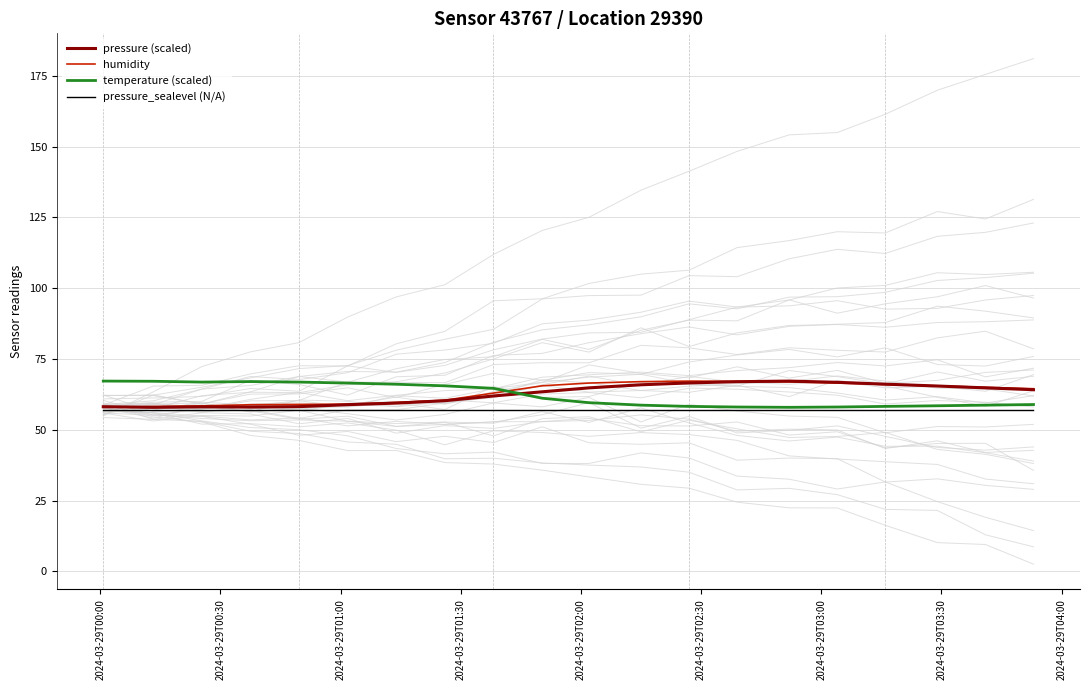

What is the lowest value of the temperature (scaled) series?

57.9